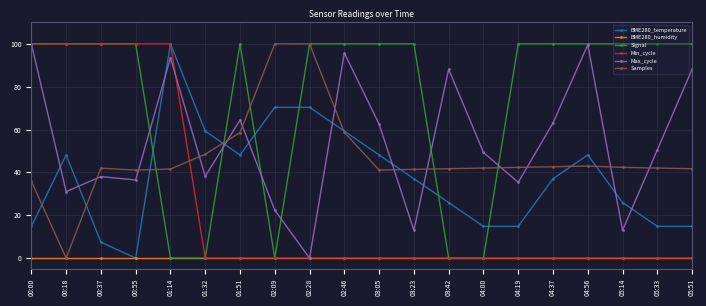

Is the value of Max_cycle at 00:18 greater than the value of BME280_temperature at 04:37?

No